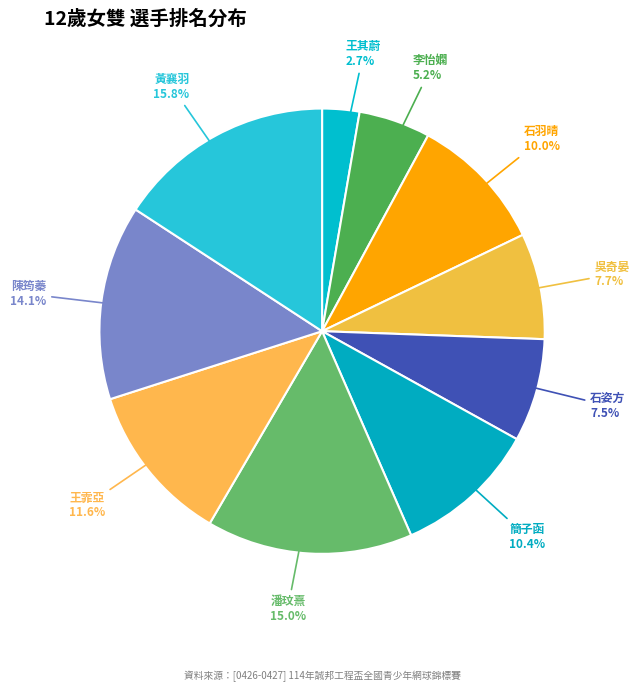

Which category has the smallest portion of the pie?

王其蔚